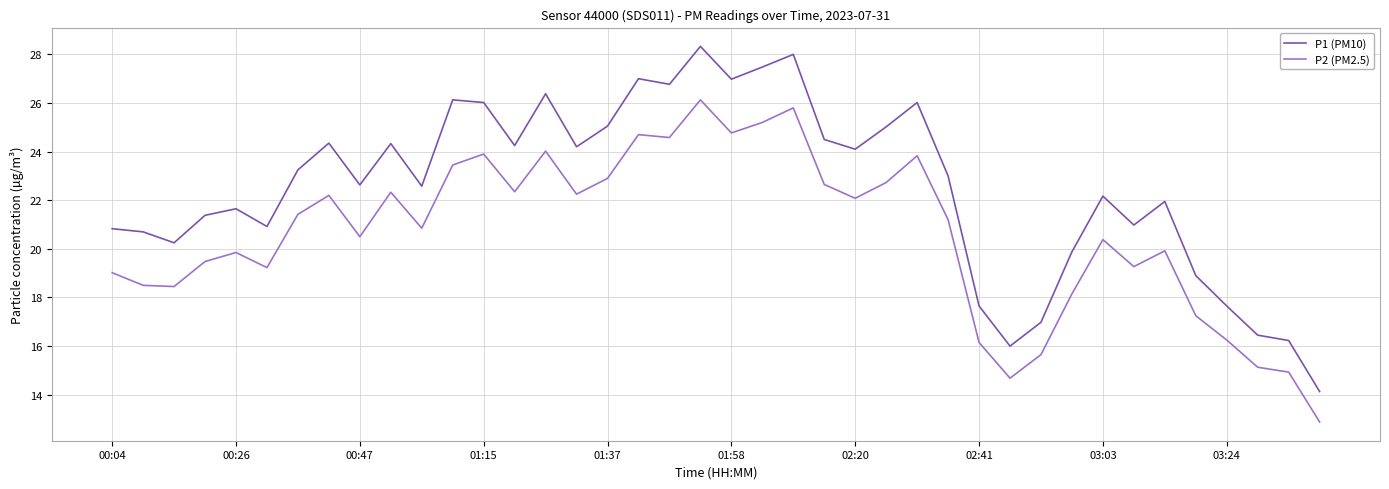

Does the chart display data point markers on the line(s)?

No